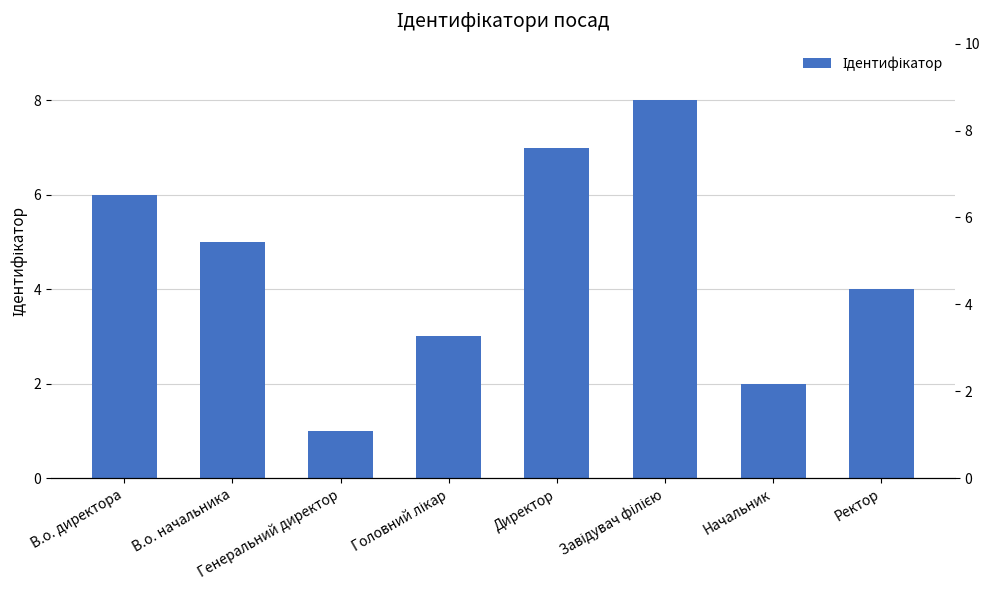

What position from the right is Головний лікар?

5